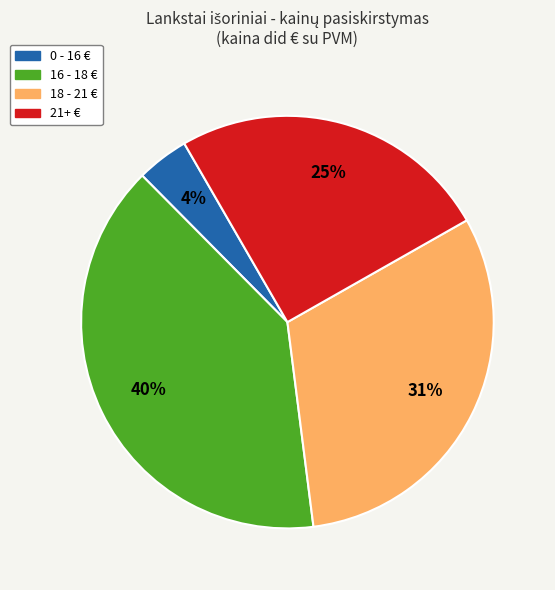

Does any single category account for the majority?

No